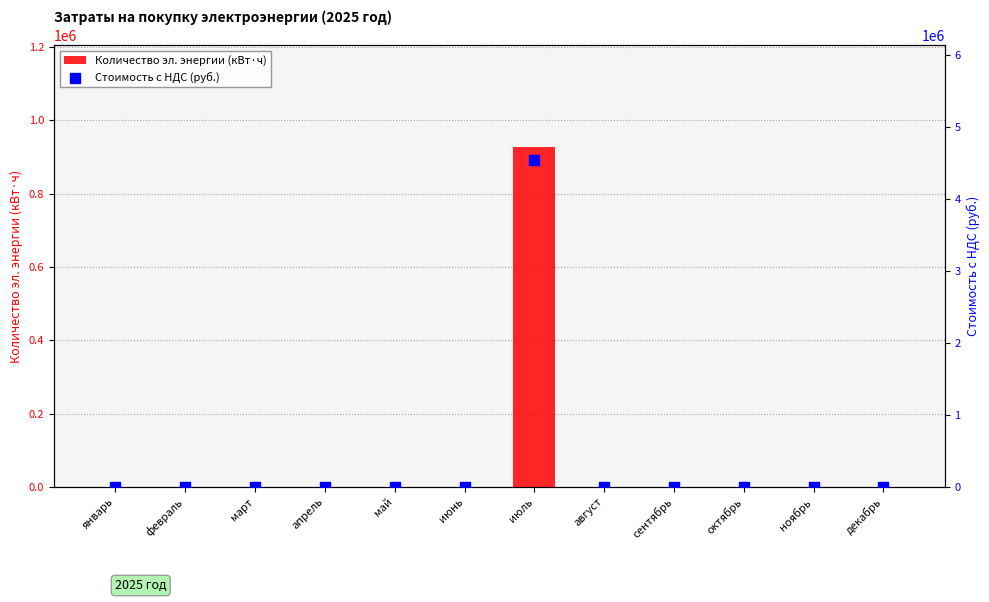

Which series has the largest Y range (max minus min)?

Стоимость с НДС (руб.)